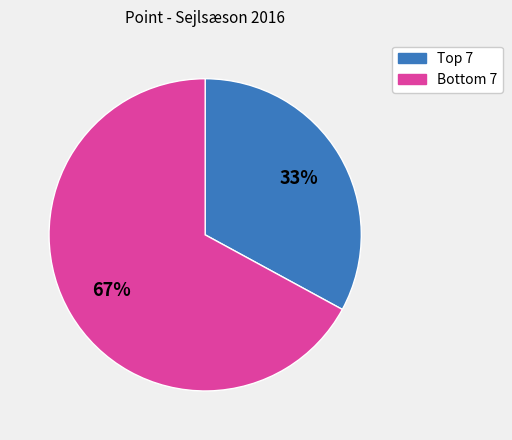

Is there any slice that represents more than half of the pie?

Yes